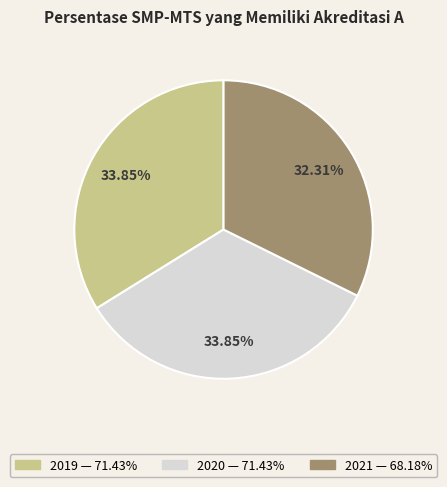

To the nearest percent, what percentage of the pie is 2019?

34%